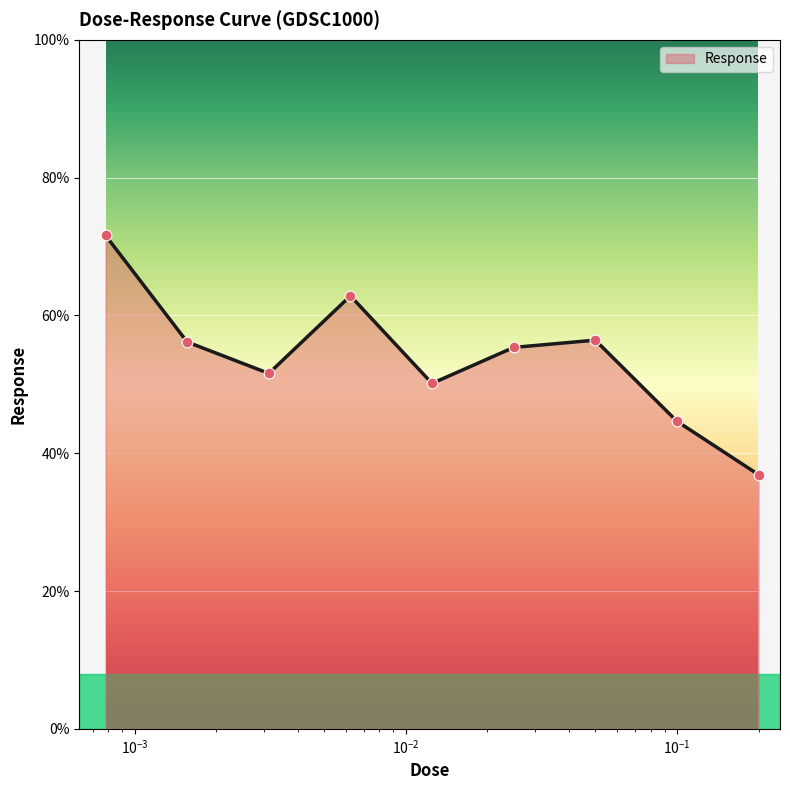

What is the smallest value displayed?

36.9